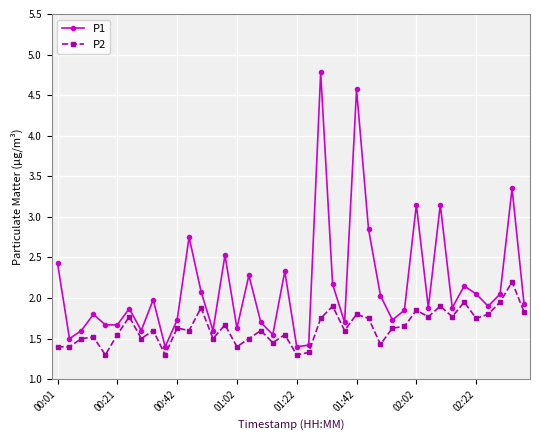

What are all the series names shown in the legend?

P1, P2